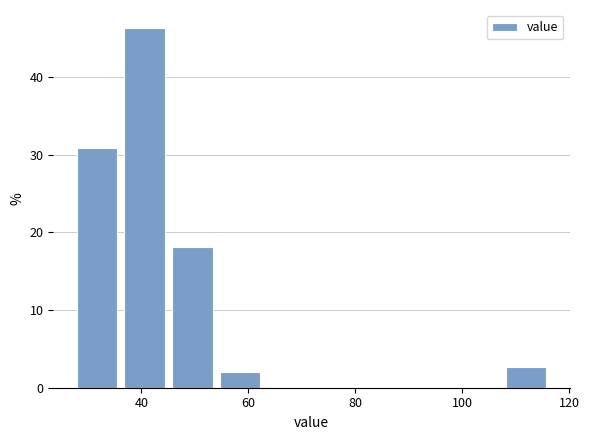

Which range on the x-axis has the tallest bar?

36 to 46